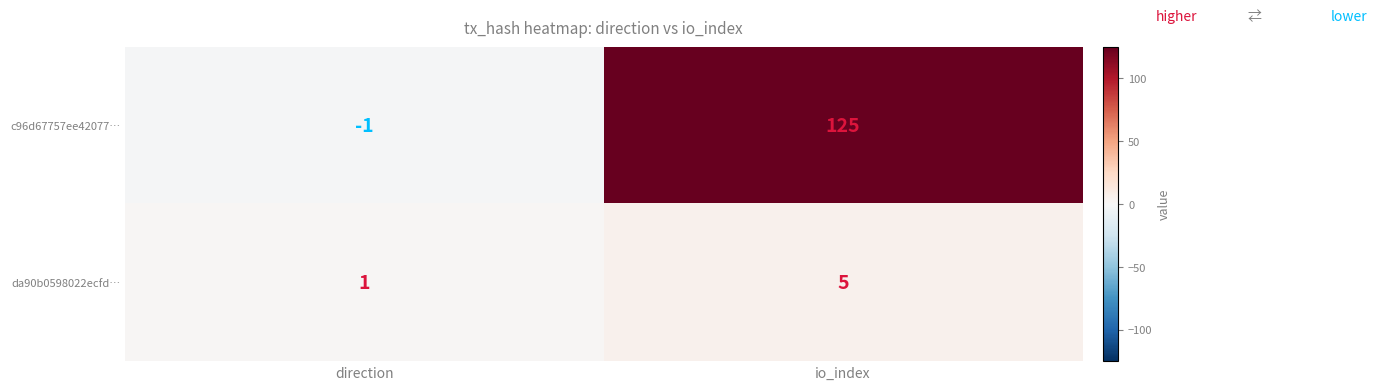

List the labels in order of da90b0598022ecfd… value, largest first.

io_index, direction